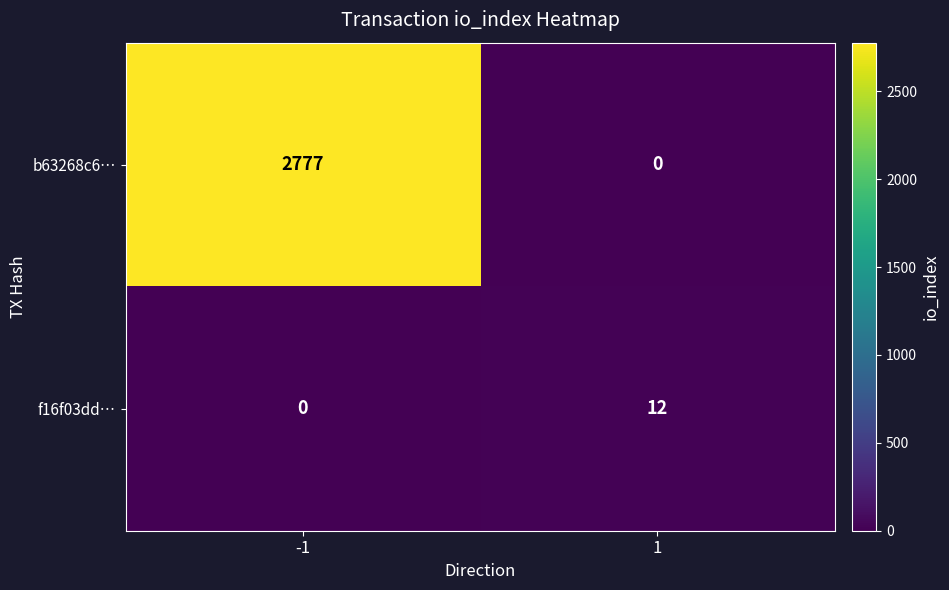

List the series in order of their peak value, lowest first.

f16f03dd…, b63268c6…